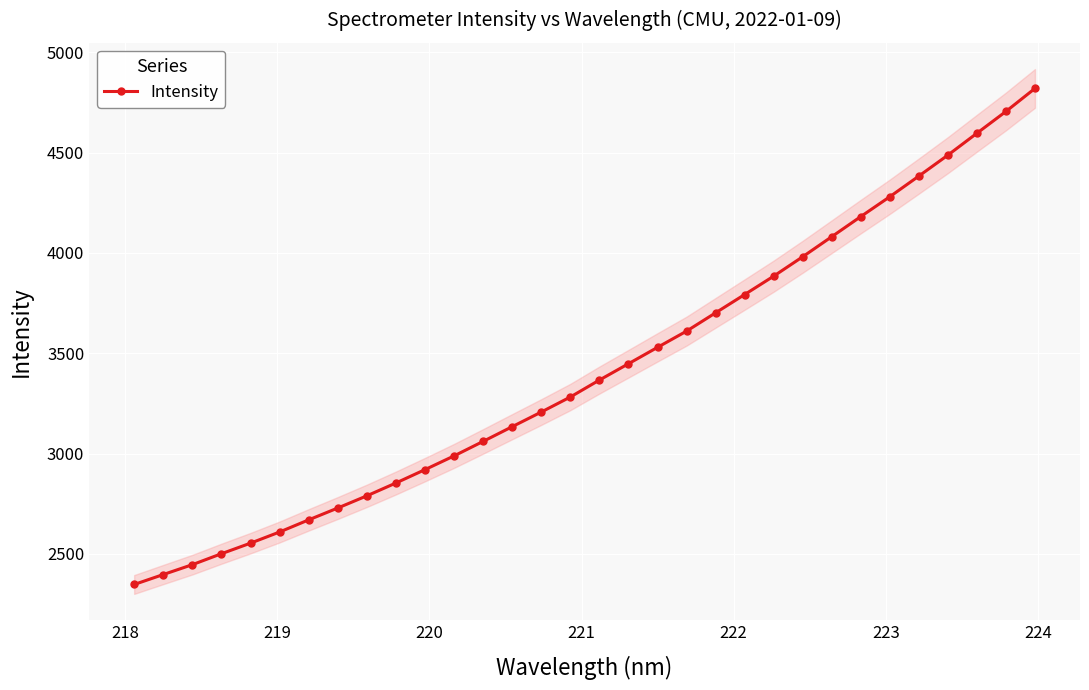

How many data points are above 3366?

16